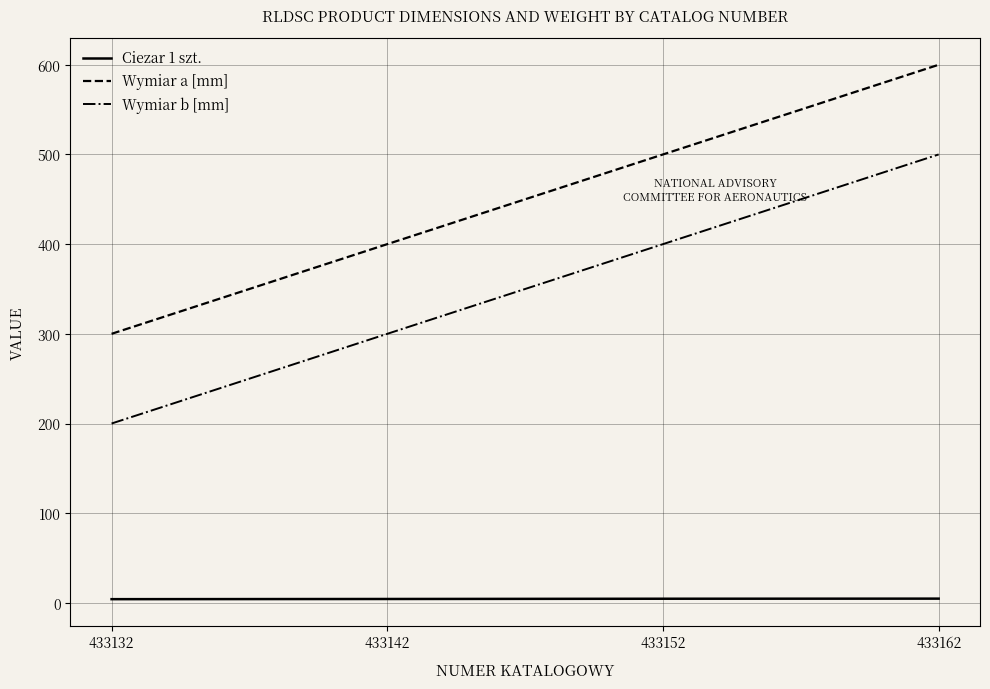

True or false: Wymiar a [mm] and Ciezar 1 szt. intersect in this chart.

False